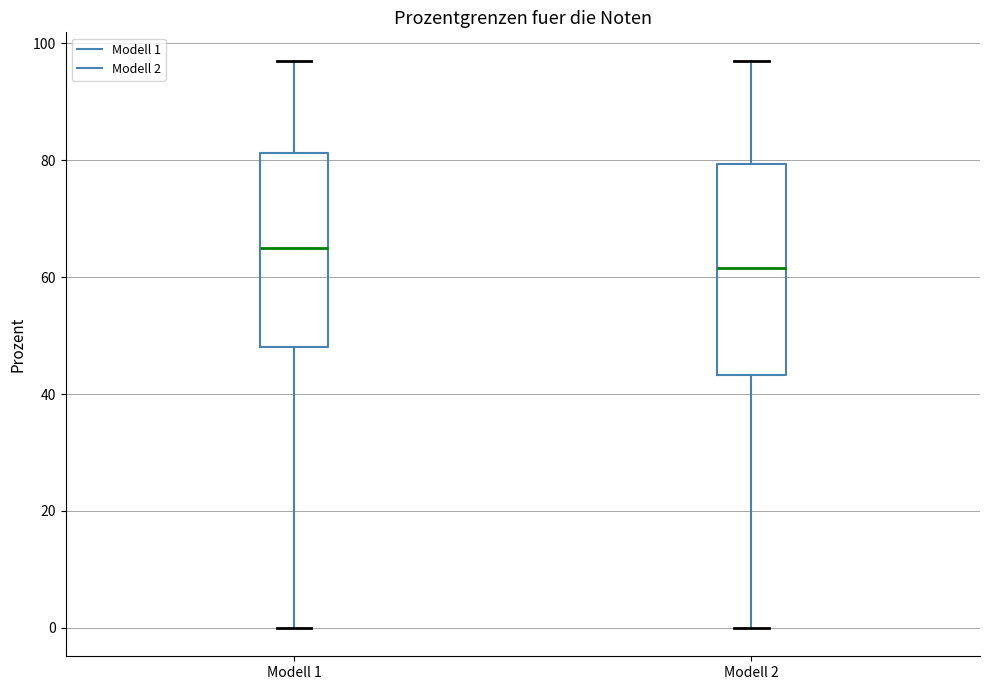

Which box has the lowest median line?

Modell 2